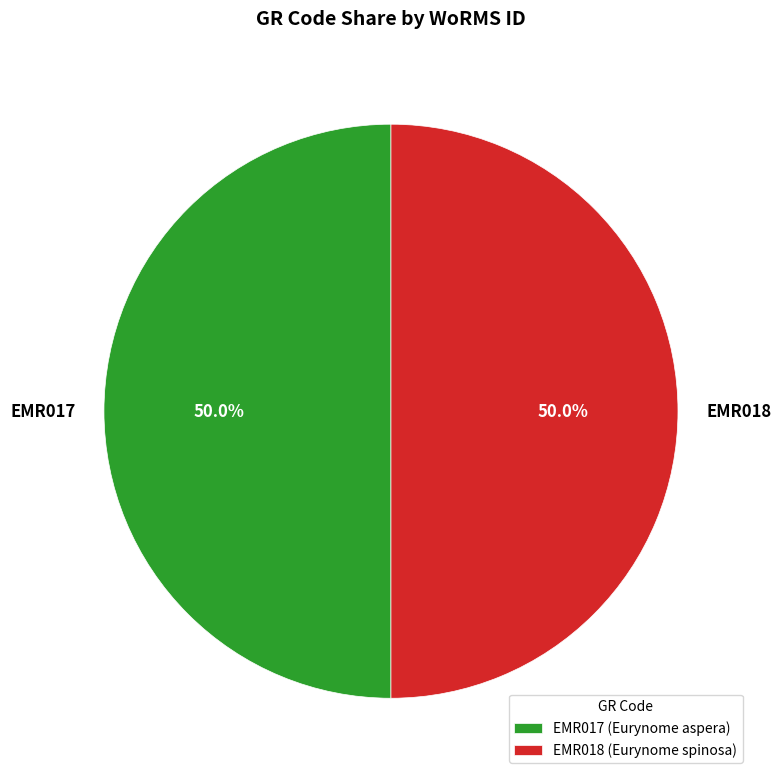

How many slices are in this pie chart?

2